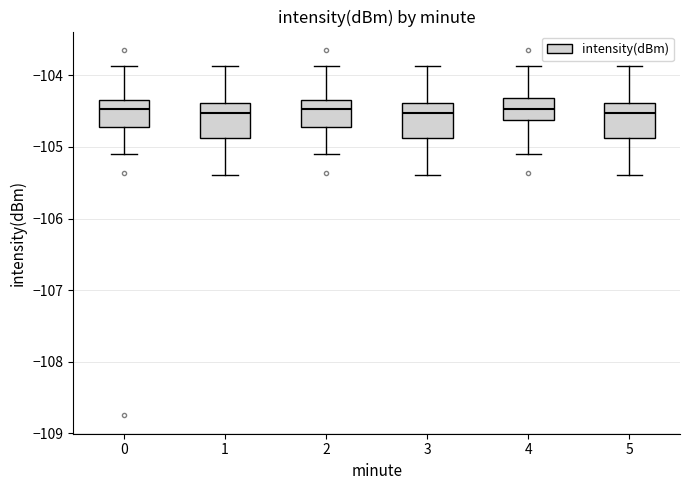

Reading left to right, read every box against the y-axis: the position of its median line, the range the box covers, and the ends of its whiskers. The values are not printed on the chart, so give them approximately, as read against the axis.

0: median -104.5, box -104.7 to -104.3, whiskers -105.1 to -103.9
1: median -104.5, box -104.9 to -104.4, whiskers -105.4 to -103.9
2: median -104.5, box -104.7 to -104.3, whiskers -105.1 to -103.9
3: median -104.5, box -104.9 to -104.4, whiskers -105.4 to -103.9
4: median -104.5, box -104.6 to -104.3, whiskers -105.1 to -103.9
5: median -104.5, box -104.9 to -104.4, whiskers -105.4 to -103.9